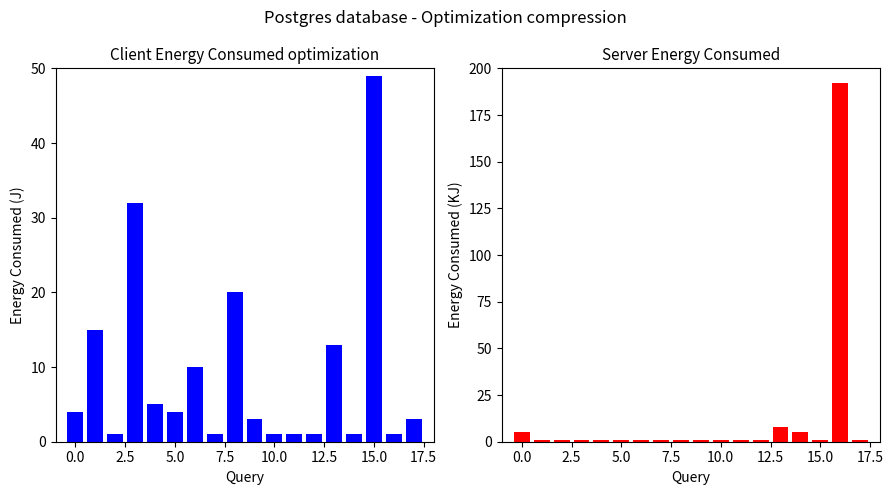

At which category does the chart reach its peak across all series?

16